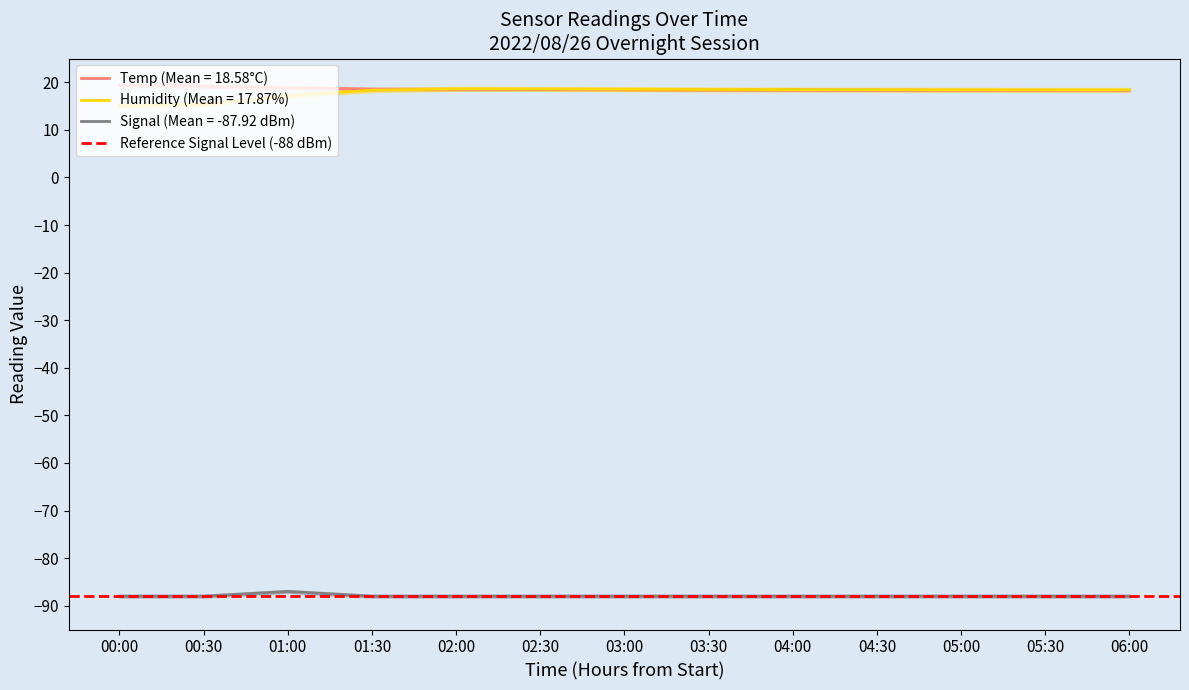

Between 01:30 and 03:00, which series saw the biggest shift?

Humidity